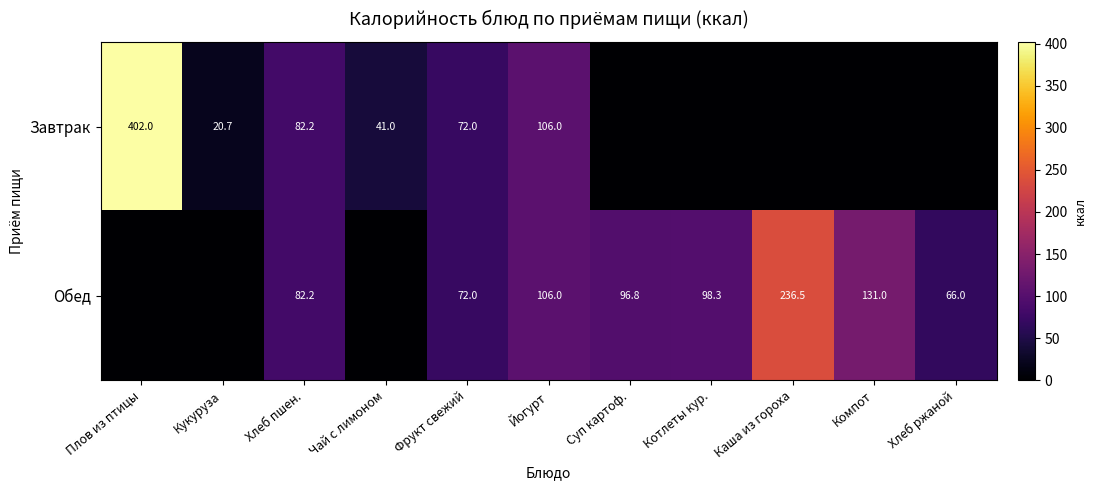

What is the total value across all series at Фрукт свежий?

144.0